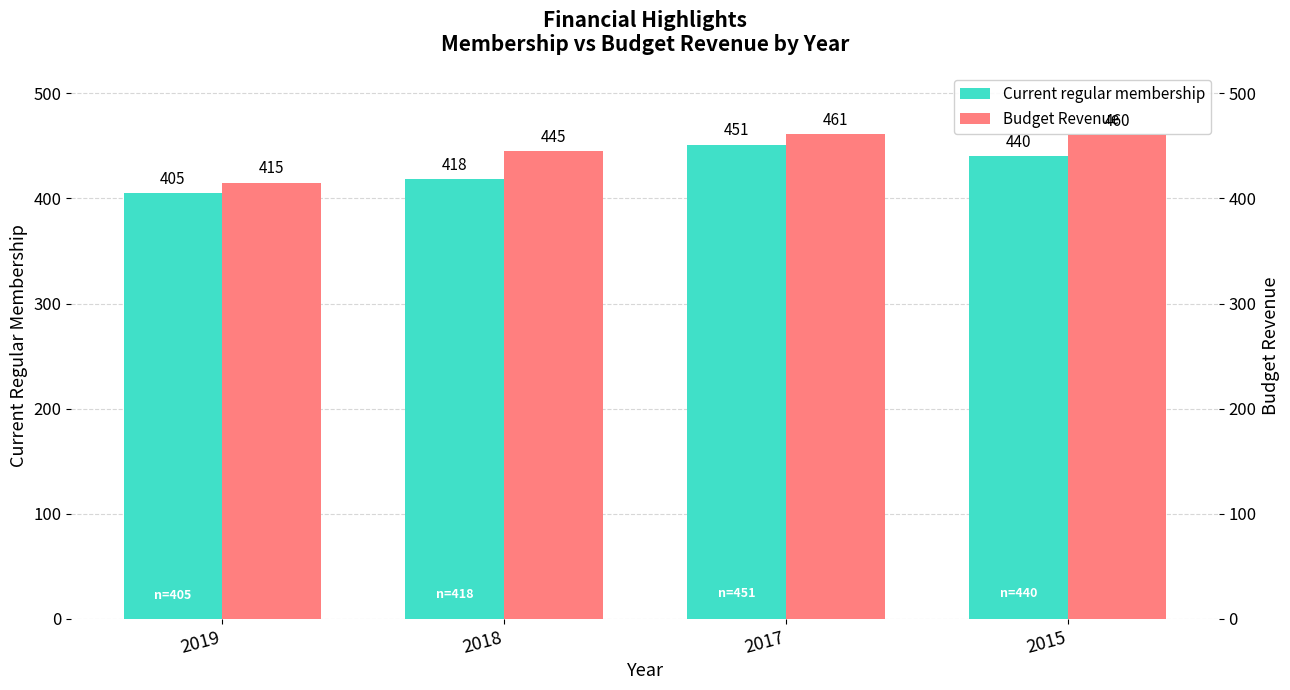

Is the value of Current regular membership at 2018 greater than the value of Budget Revenue at 2019?

Yes